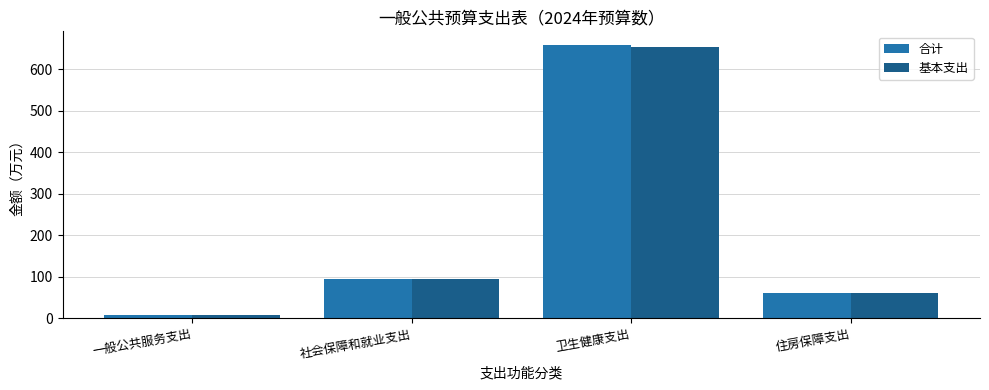

How many bars are there in each group?

2